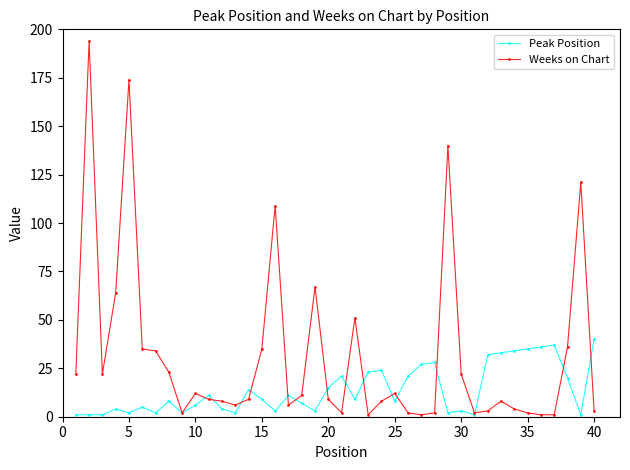

Count the number of data series in this chart.

2